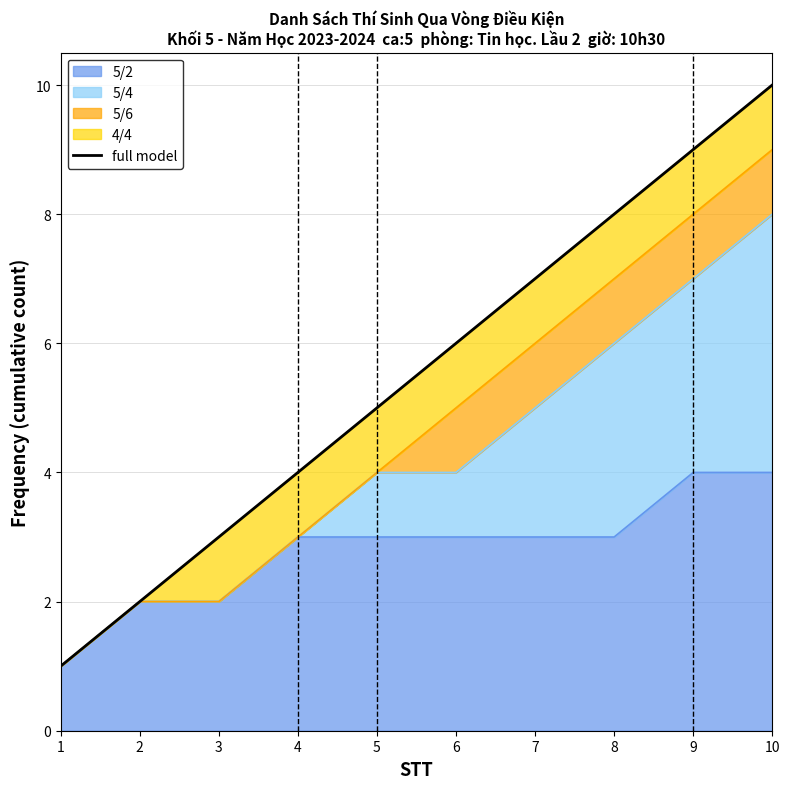

What is the difference between the second highest and minimum values?

8